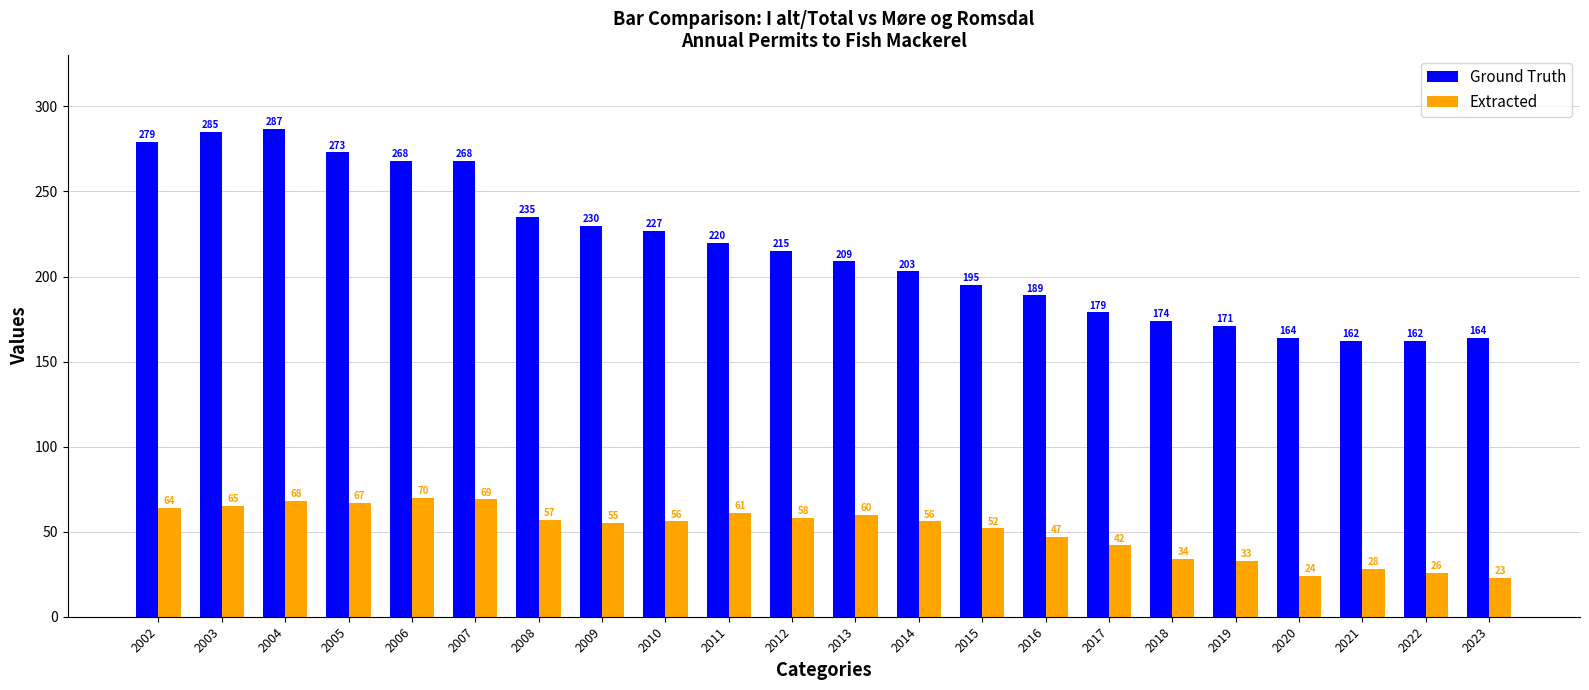

Between 2005 and 2009, which series saw the biggest shift?

Ground Truth